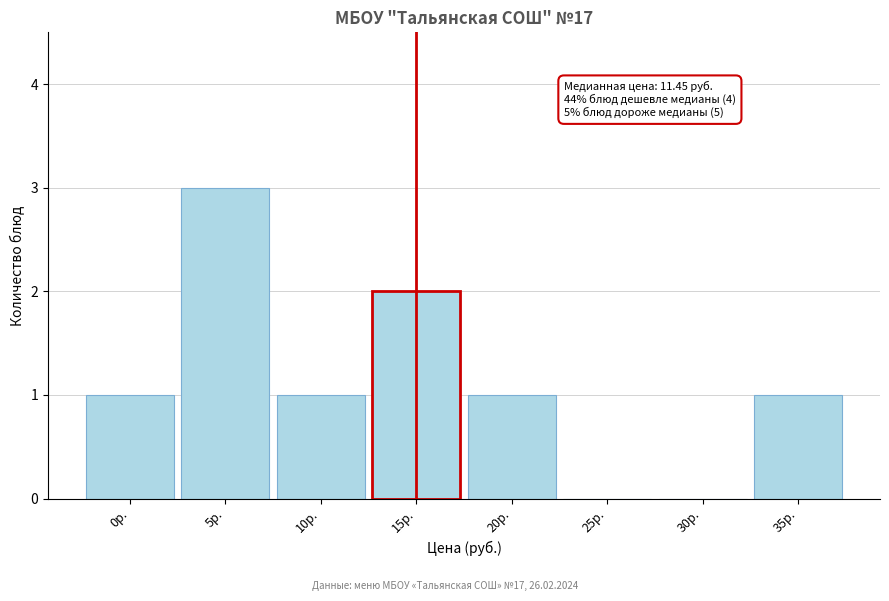

Reading right to left, what are all the values shown in this chart?

35р.=1	30р.=0	25р.=0	20р.=1	15р.=2	10р.=1	5р.=3	0р.=1